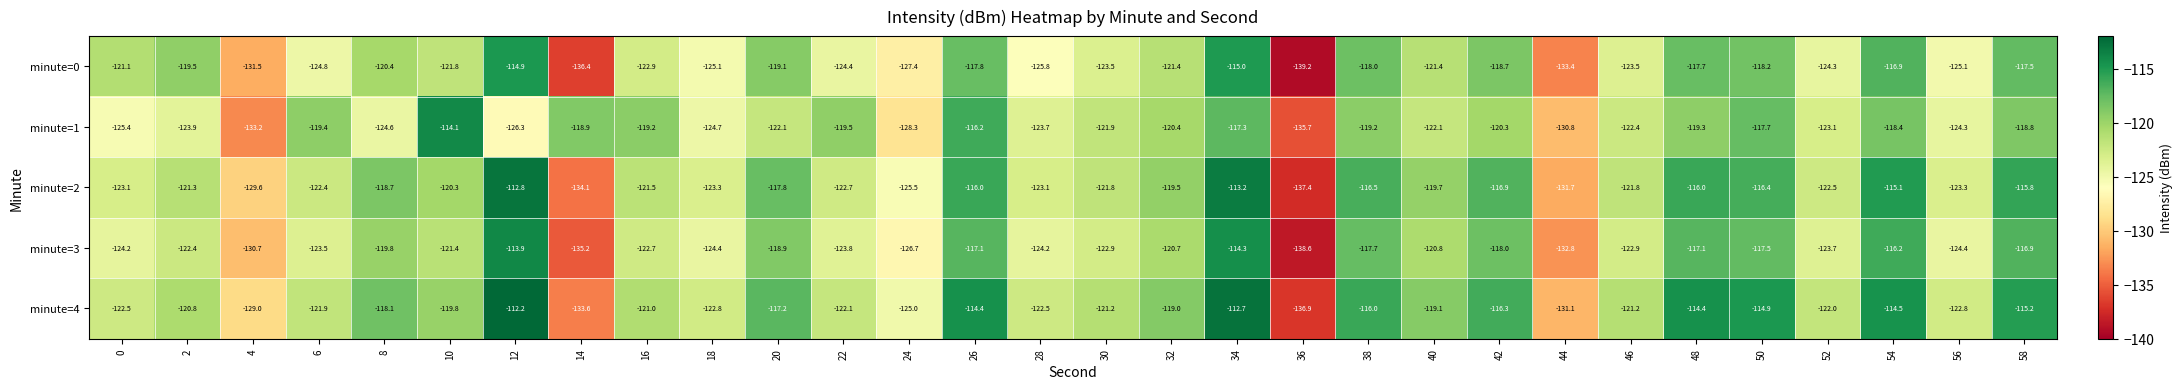

Is the value of minute=2 at 10 greater than the value of minute=1 at 54?

No